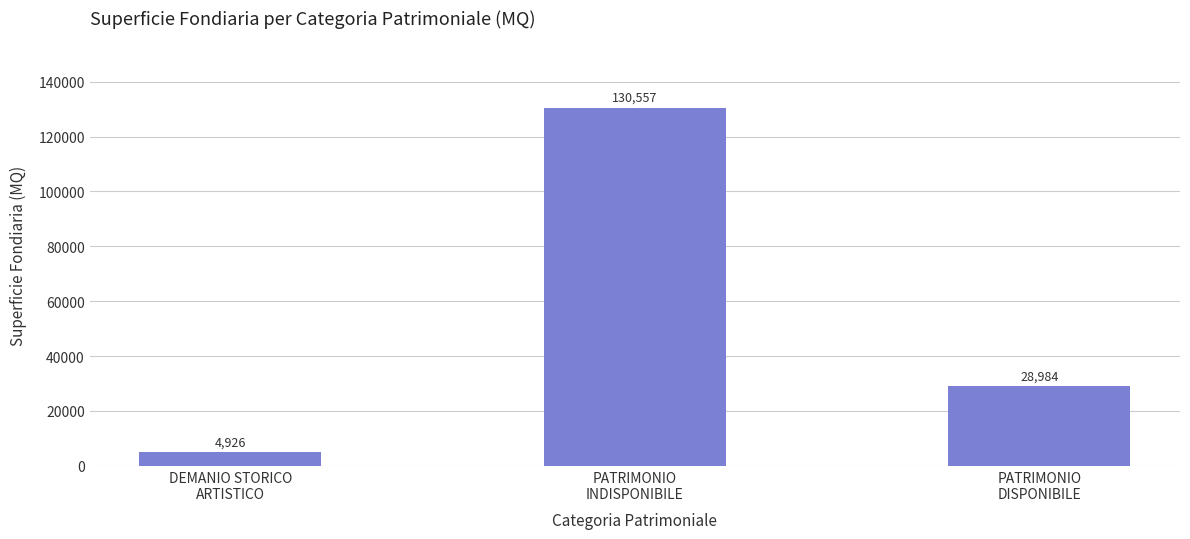

Where is the data nearest to the value 67741?

PATRIMONIO
DISPONIBILE